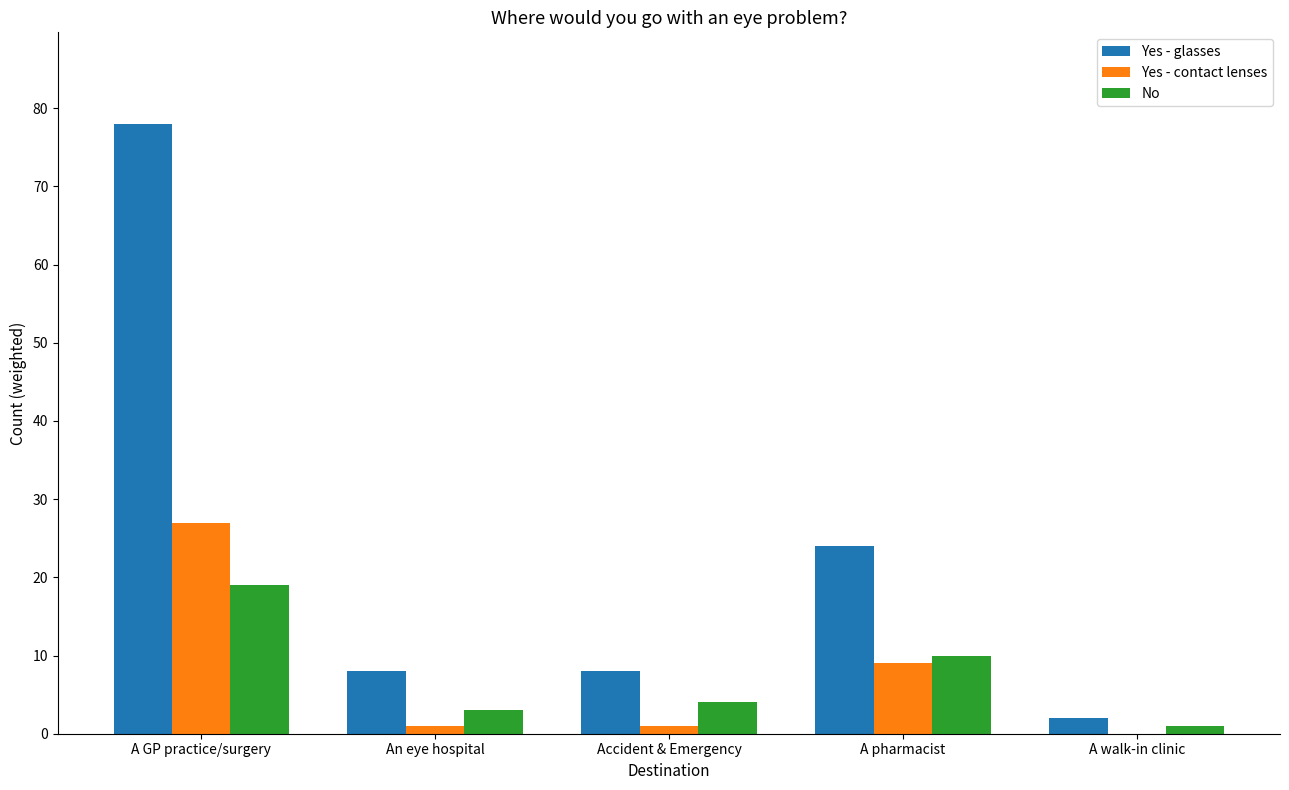

Reading left to right, transcribe all the data shown in this chart.

Yes - glasses: 78	8	8	24	2
Yes - contact lenses: 27	1	1	9	0
No: 19	3	4	10	1